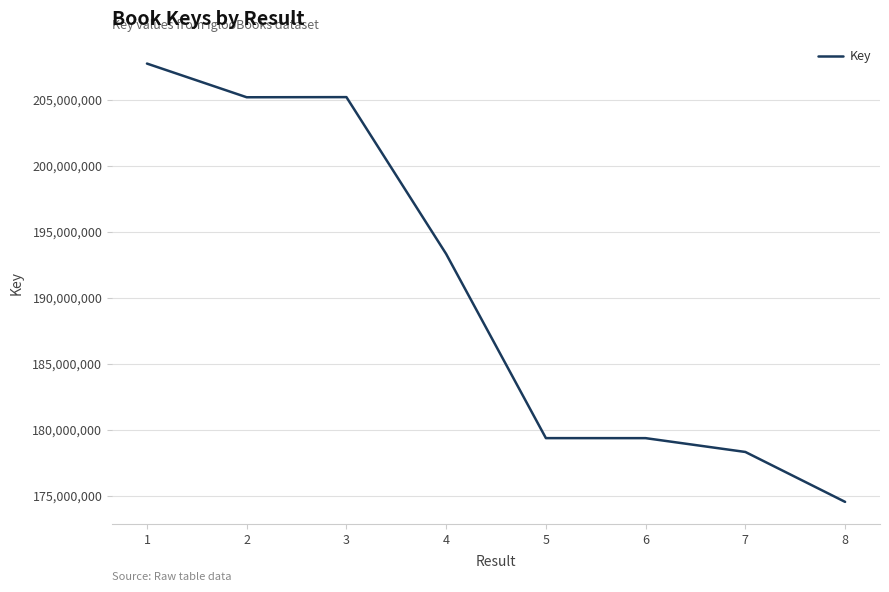

What is the sum of all values?

1523075122